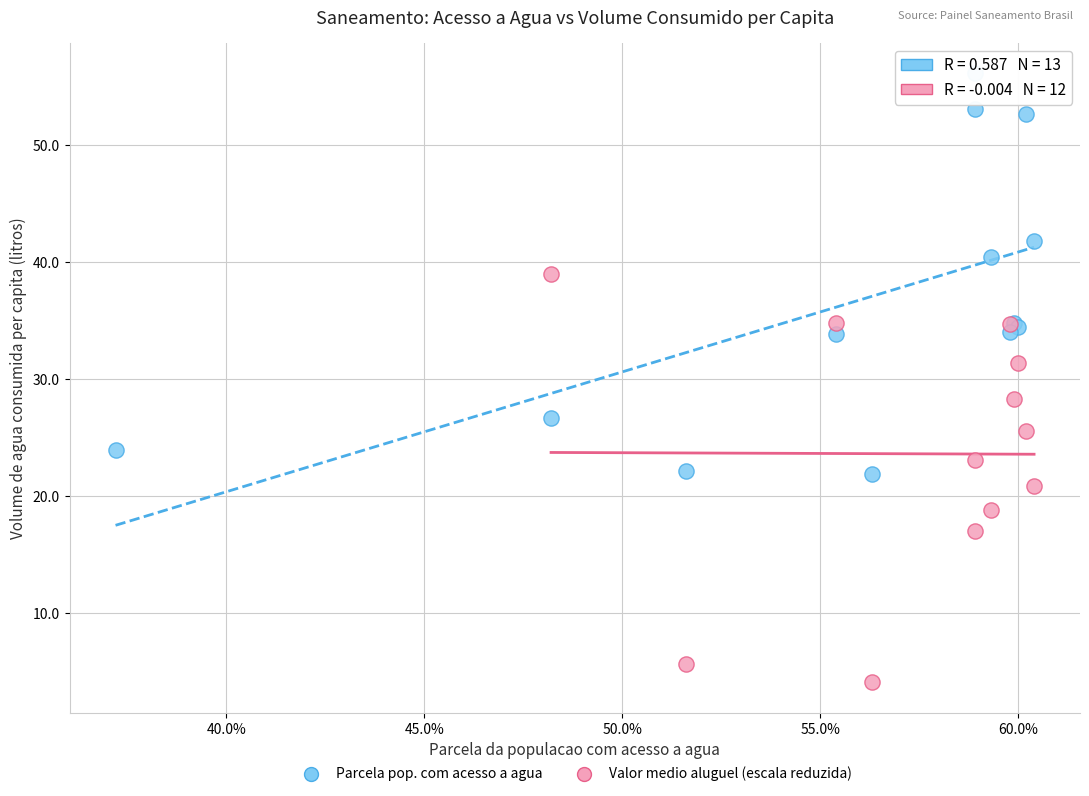

Which series reaches the minimum Y coordinate?

Valor medio aluguel (escala reduzida)